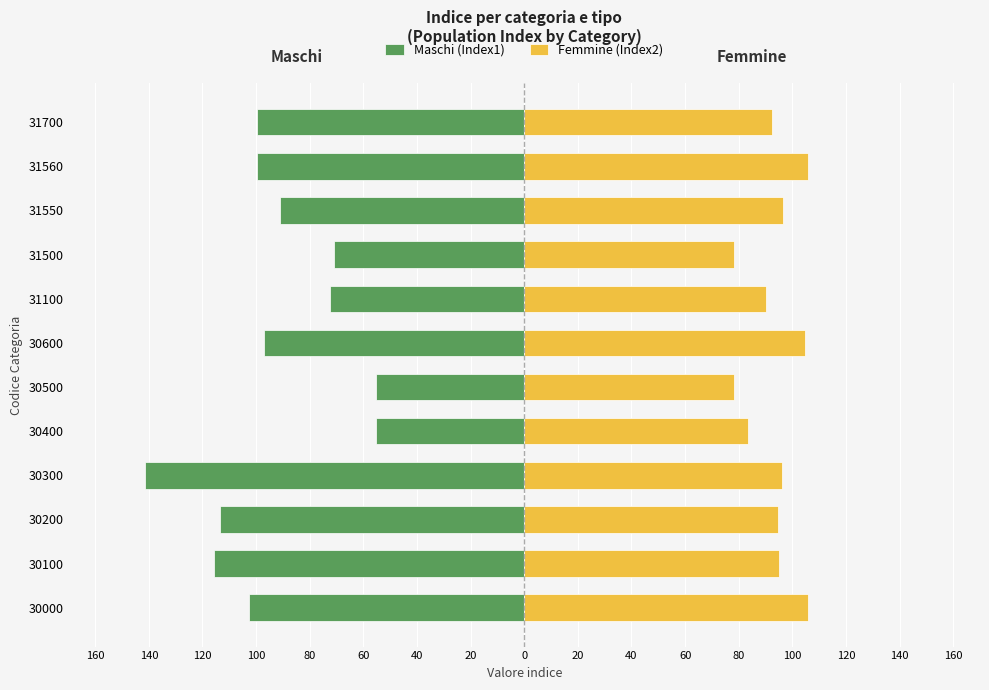

Reading left to right, extract all data points from this chart.

Maschi (Index1): -102.6	-115.8	-113.6	-141.4	-55.2	-55.3	-97.0	-72.3	-71.1	-91.0	-99.5	-99.5
Femmine (Index2): 105.8	95.2	94.8	96.1	83.6	78.4	104.9	90.2	78.2	96.6	105.9	92.5